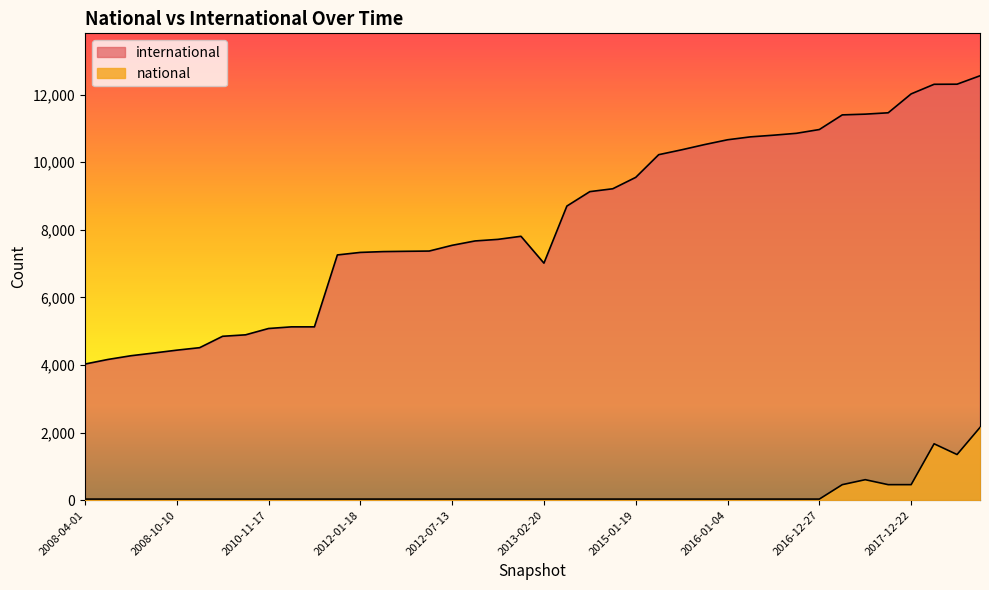

List the series in order of their overall mean, lowest first.

national, international